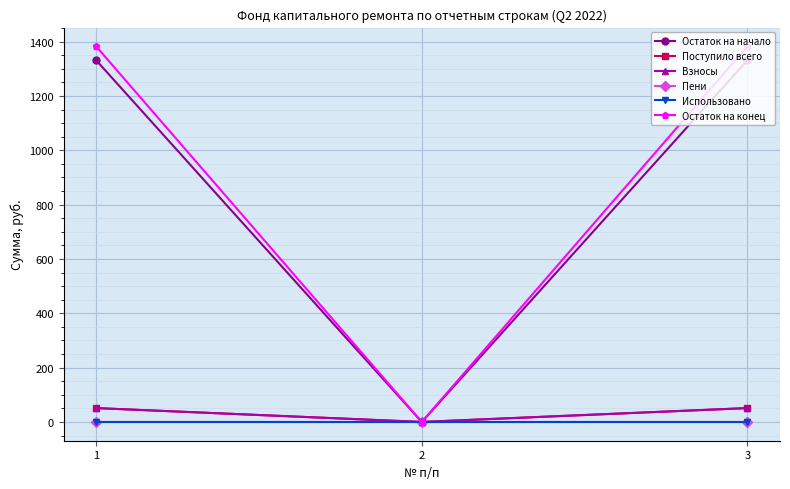

Rank the series by their maximum value, from lowest to highest.

Пени, Использовано, Поступило всего, Взносы, Остаток на начало, Остаток на конец